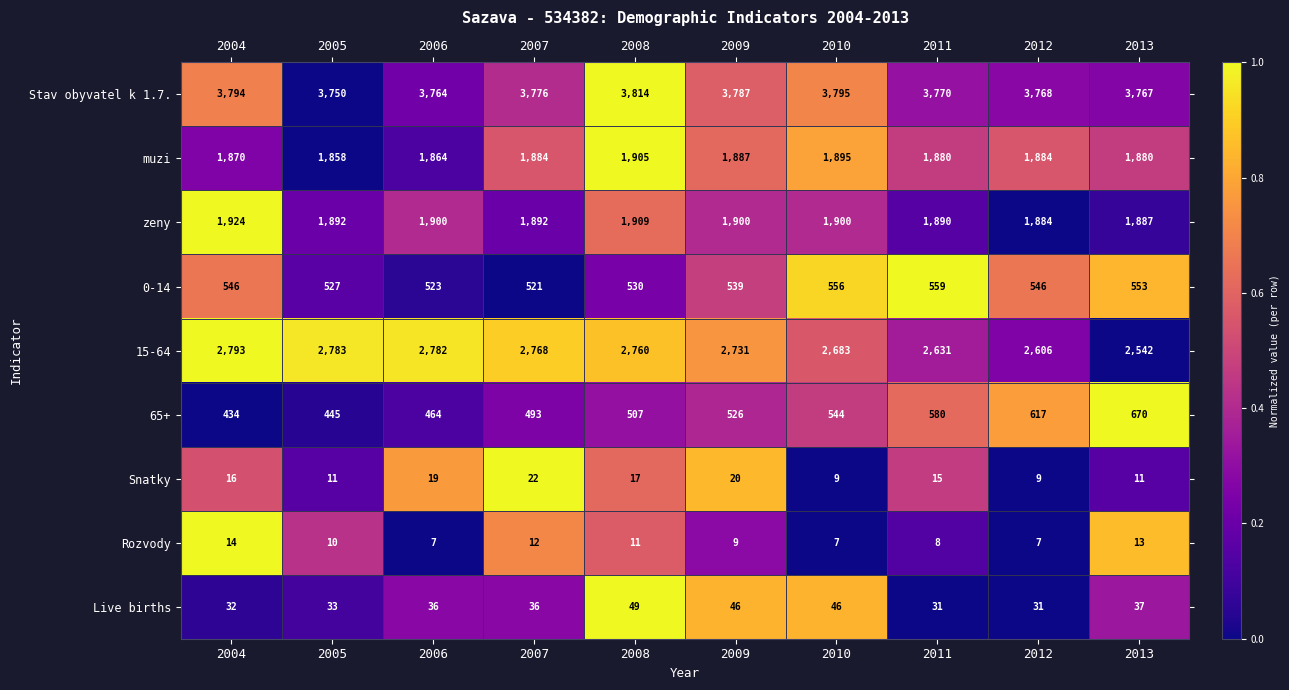

Which series has the widest spread of values?

15-64